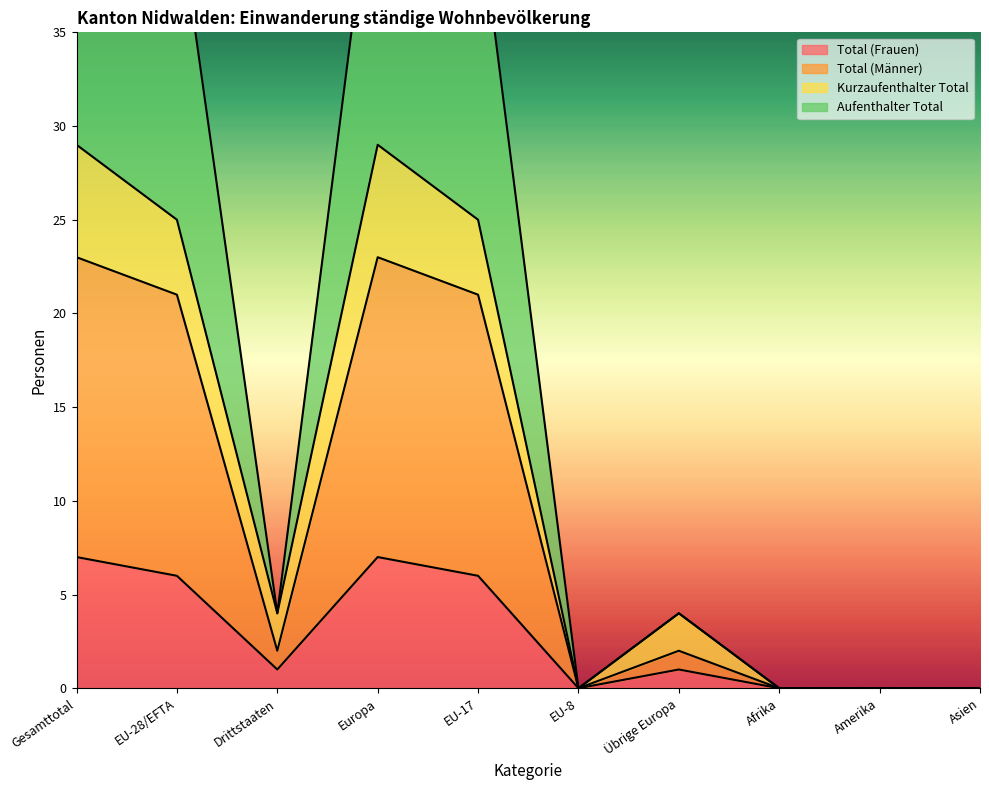

What is the highest value of the Total (Frauen) series?

7